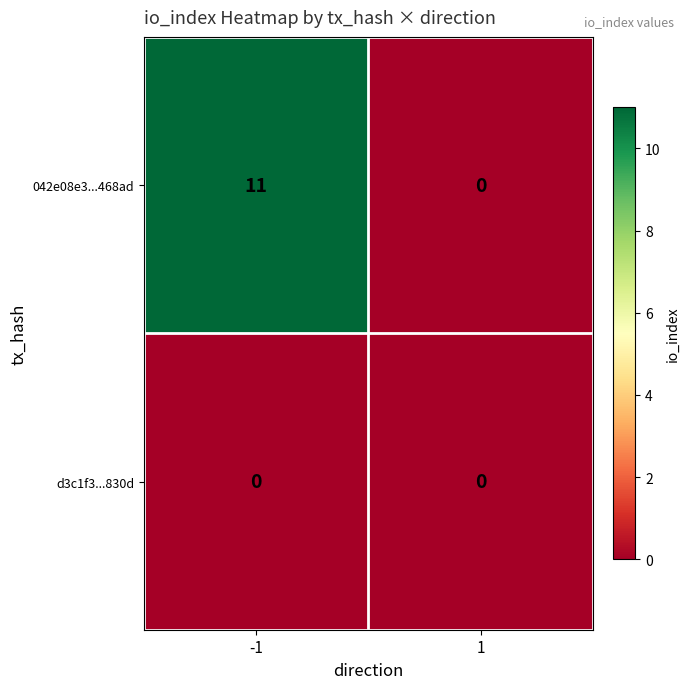

At which category is the sum across all series the highest?

-1